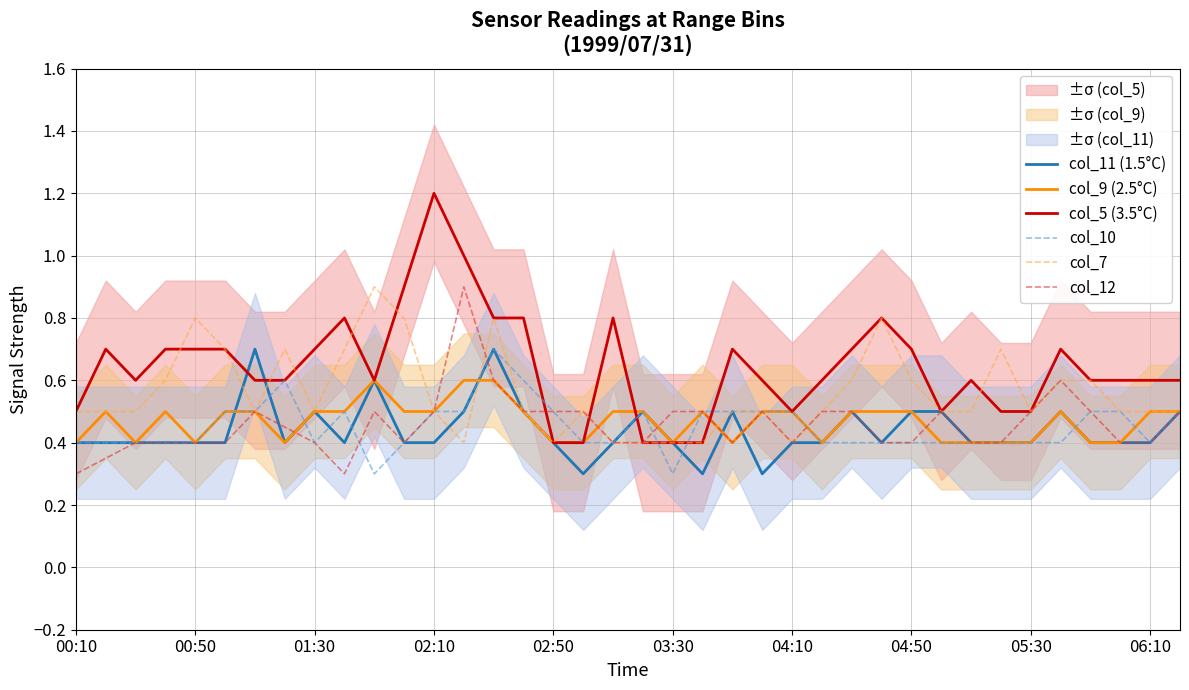

Rank the series at 21 from lowest to highest value.

col_11 (1.5°C), col_5 (3.5°C), col_7, col_9 (2.5°C), col_10, col_12